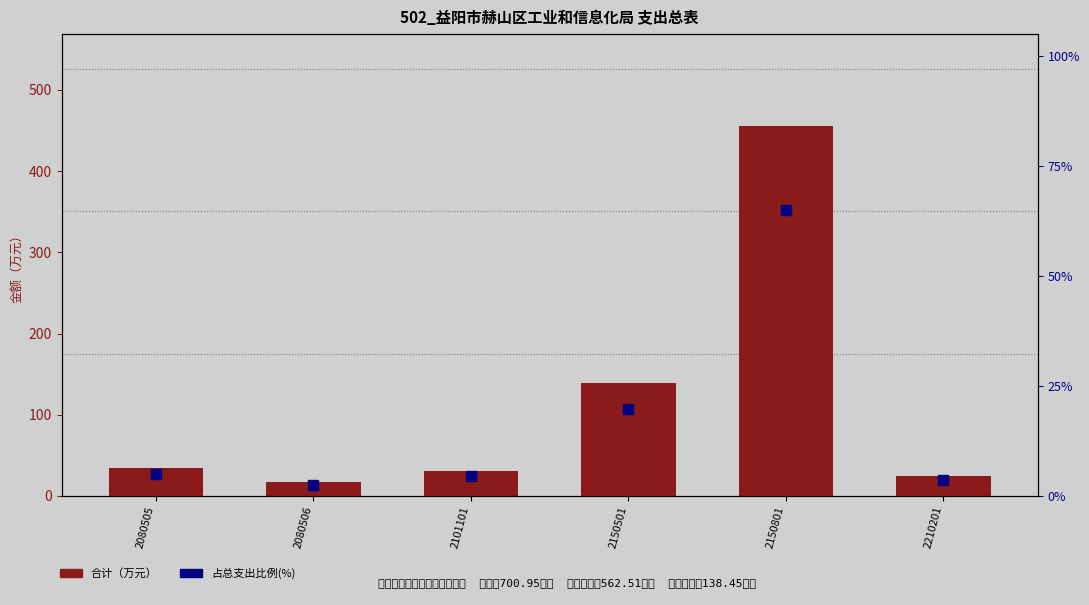

What is the total value across all series at 2150501?

158.2